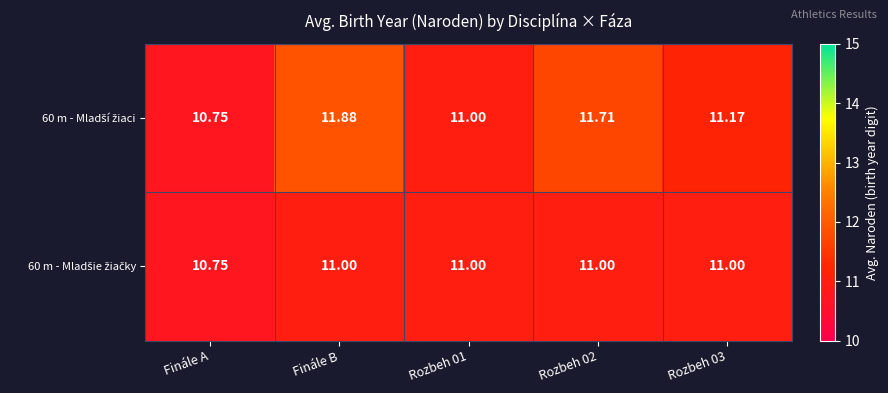

What is the maximum value shown in the chart?

11.9